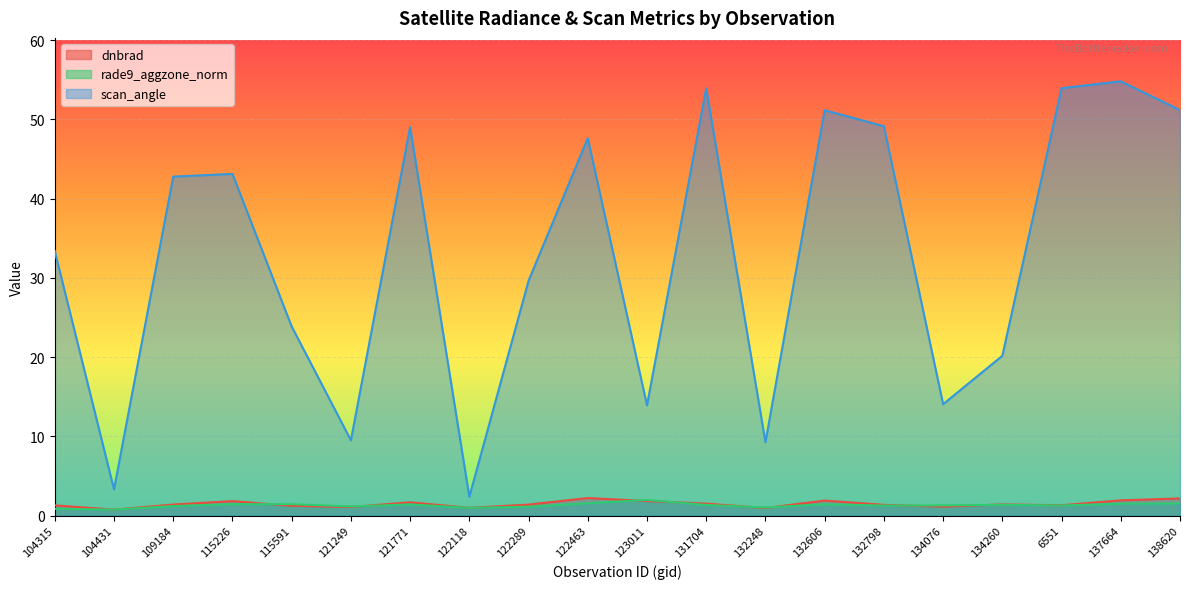

True or false: dnbrad has a value of 1.5 at 132248.

False